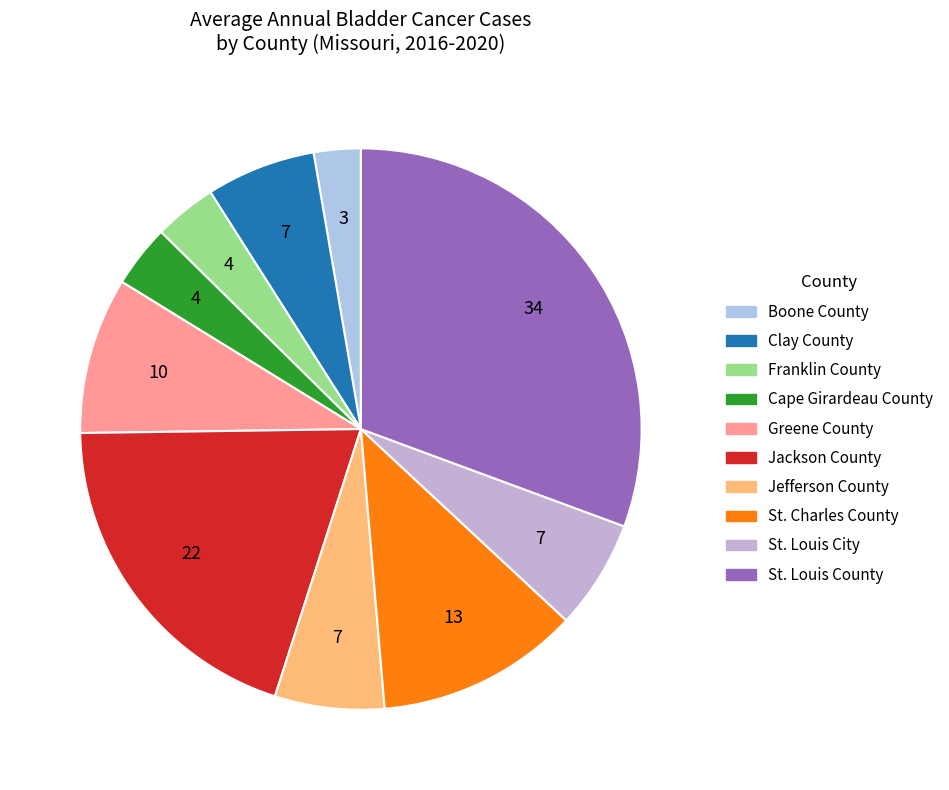

True or false: Jefferson County accounts for 6% of the total.

True